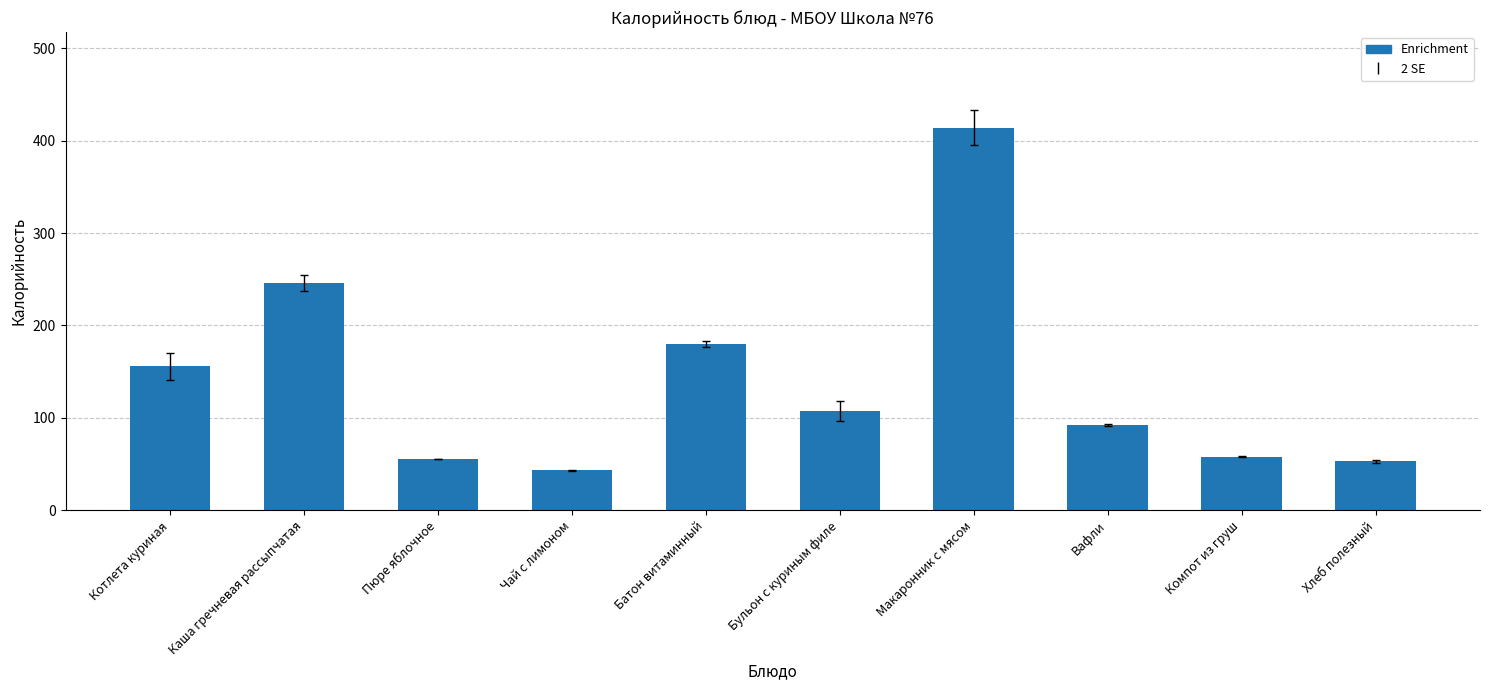

What is the difference between the second highest and minimum values?

203